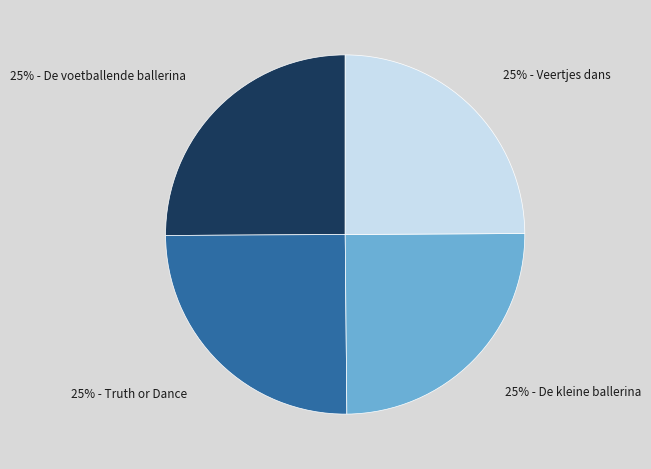

To the nearest percent, what is the average slice percentage?

25%